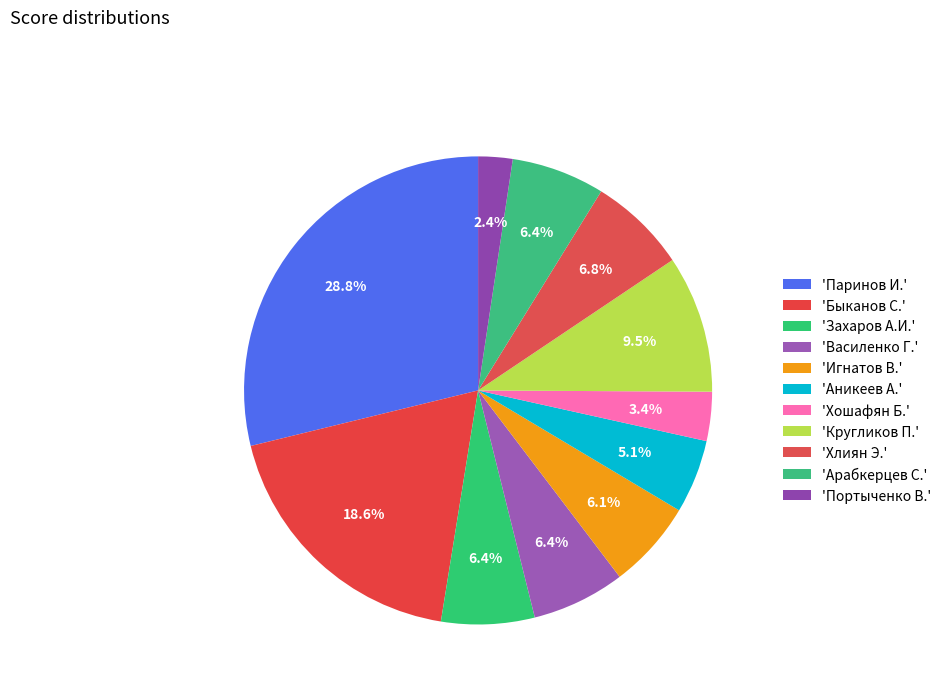

How many slices are in this pie chart?

11